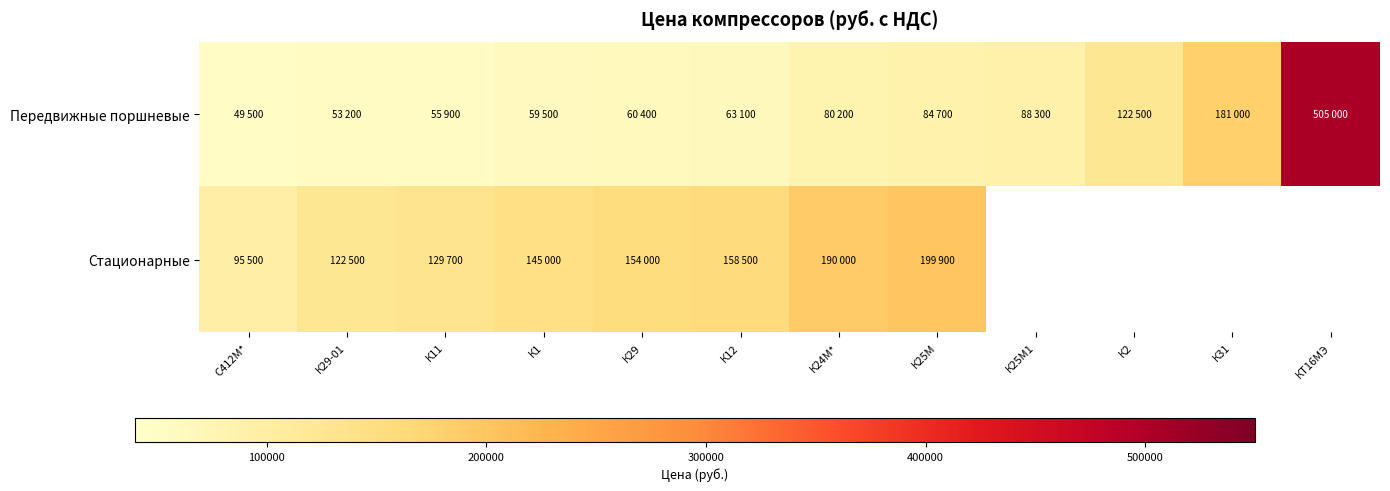

Where does the Стационарные series first go above 190000?

К25М